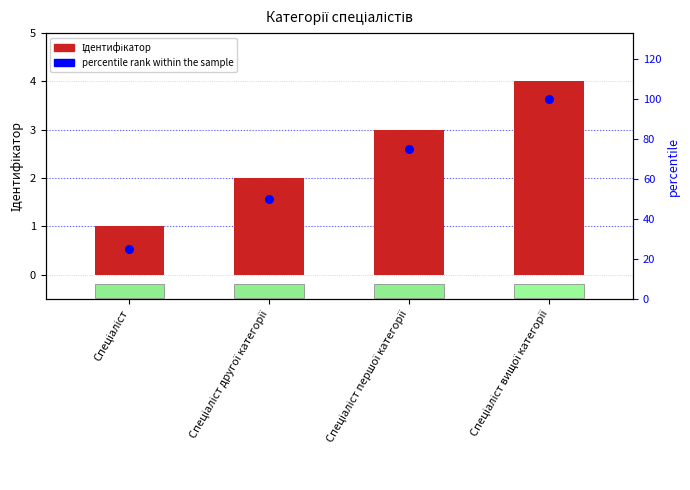

What are all the series names shown in the legend?

Ідентифікатор, percentile rank within the sample